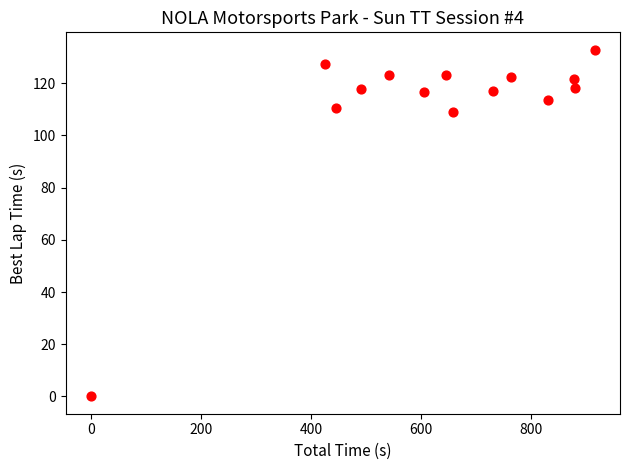

What is the range of Y values (max minus min)?

132.9